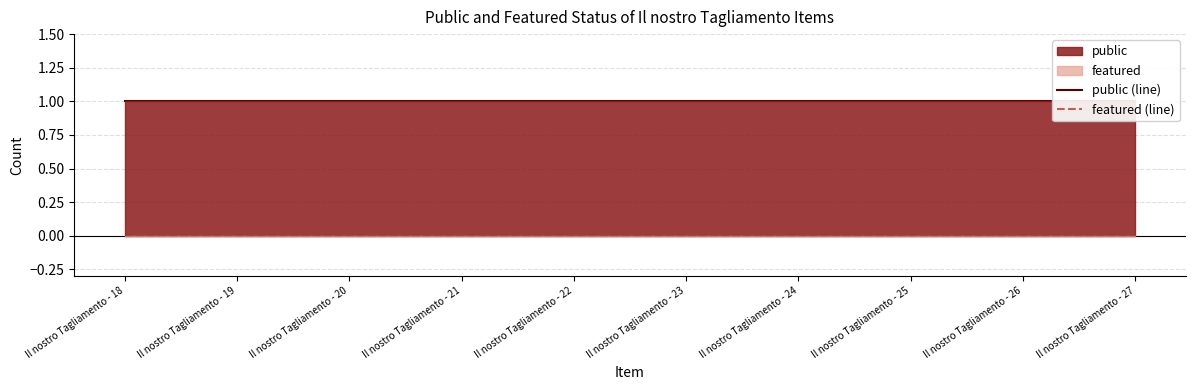

Between Il nostro Tagliamento - 21 and Il nostro Tagliamento - 26, which series saw the biggest shift?

public (line)